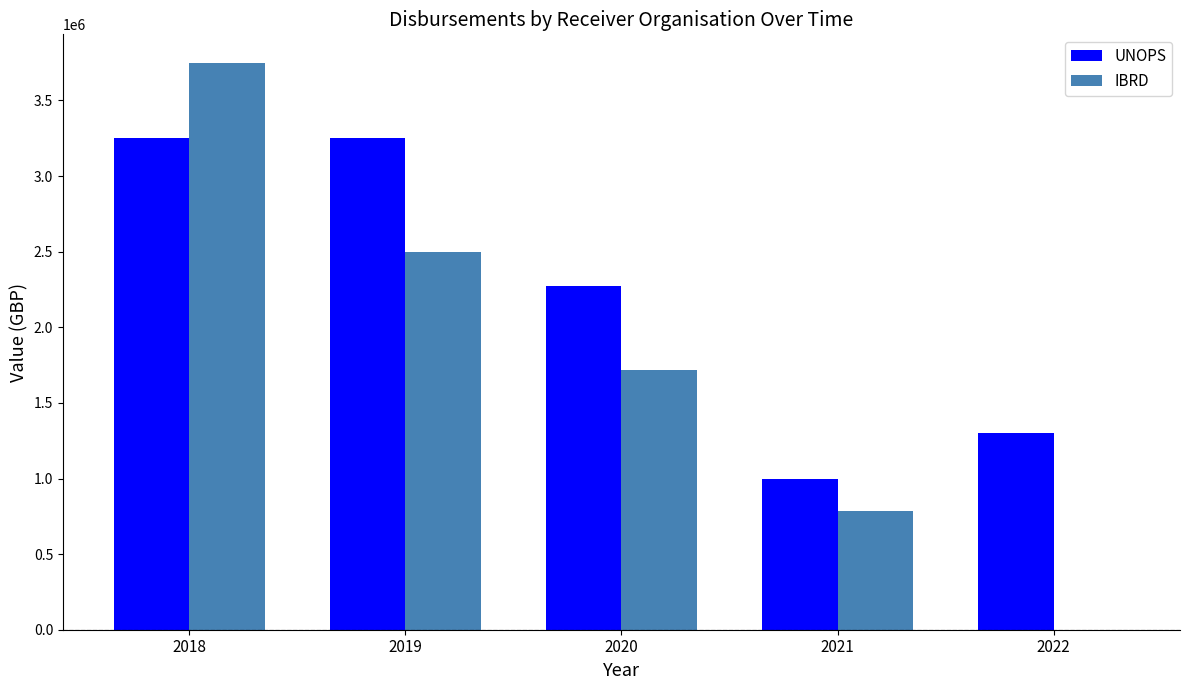

Between 2018 and 2020, which series saw the biggest shift?

IBRD